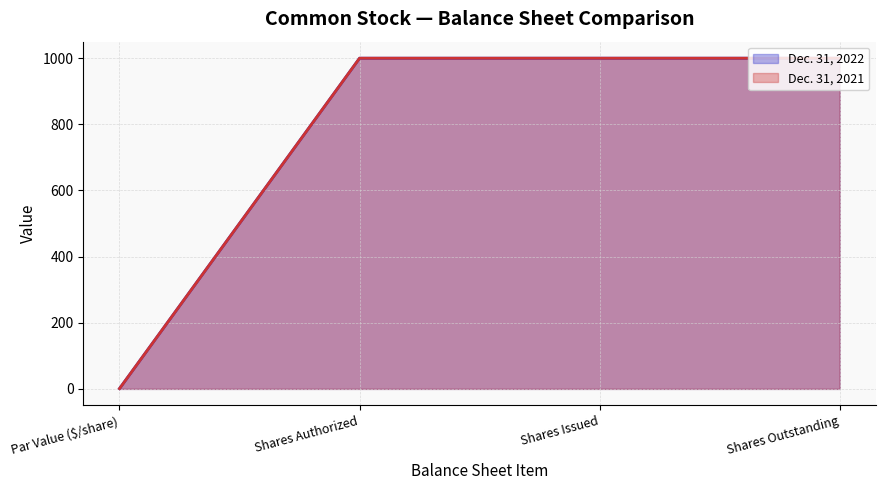

At how many categories does at least one series exceed 883?

3